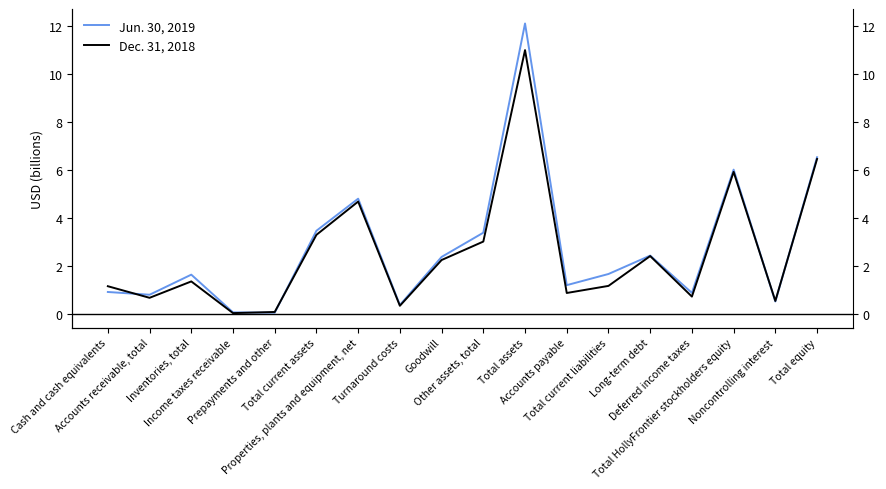

At which category does the chart reach its minimum across all series?

Income taxes receivable